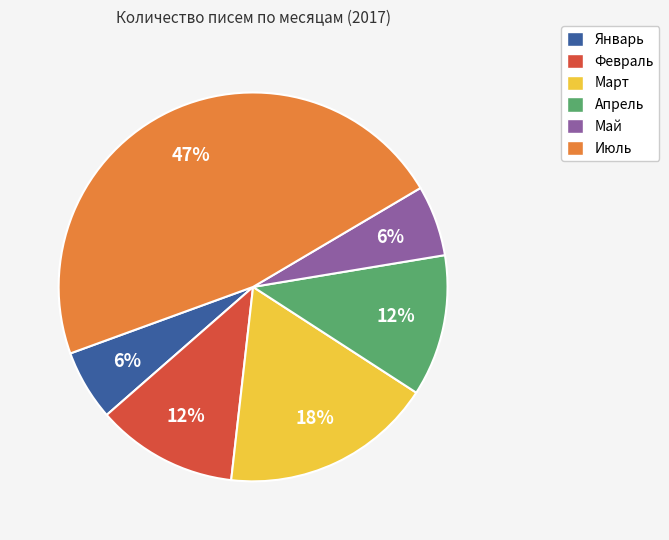

How many segments does this pie chart have?

6